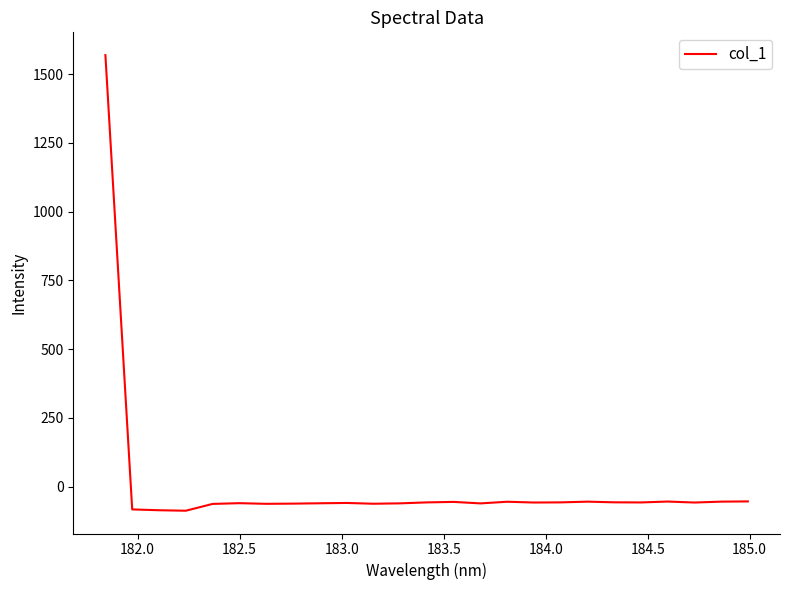

What is the greatest value displayed?

1569.3